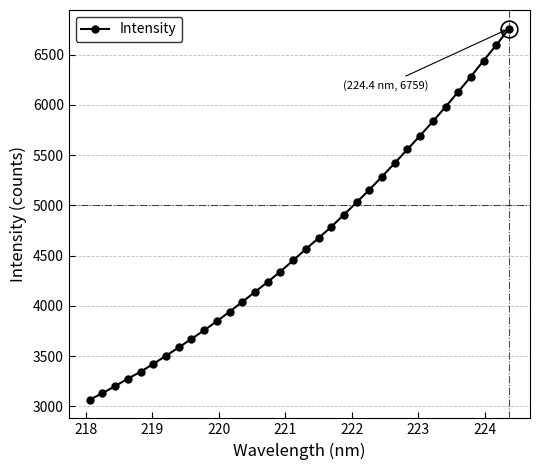

True or false: the data has more than 2 interior local peaks.

False